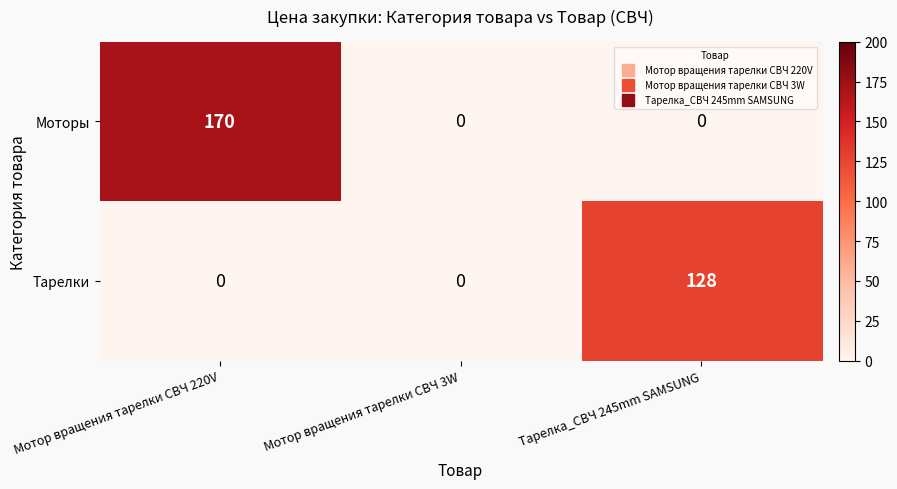

The value of Тарелки at Мотор вращения тарелки СВЧ 3W is 0. True or false?

True